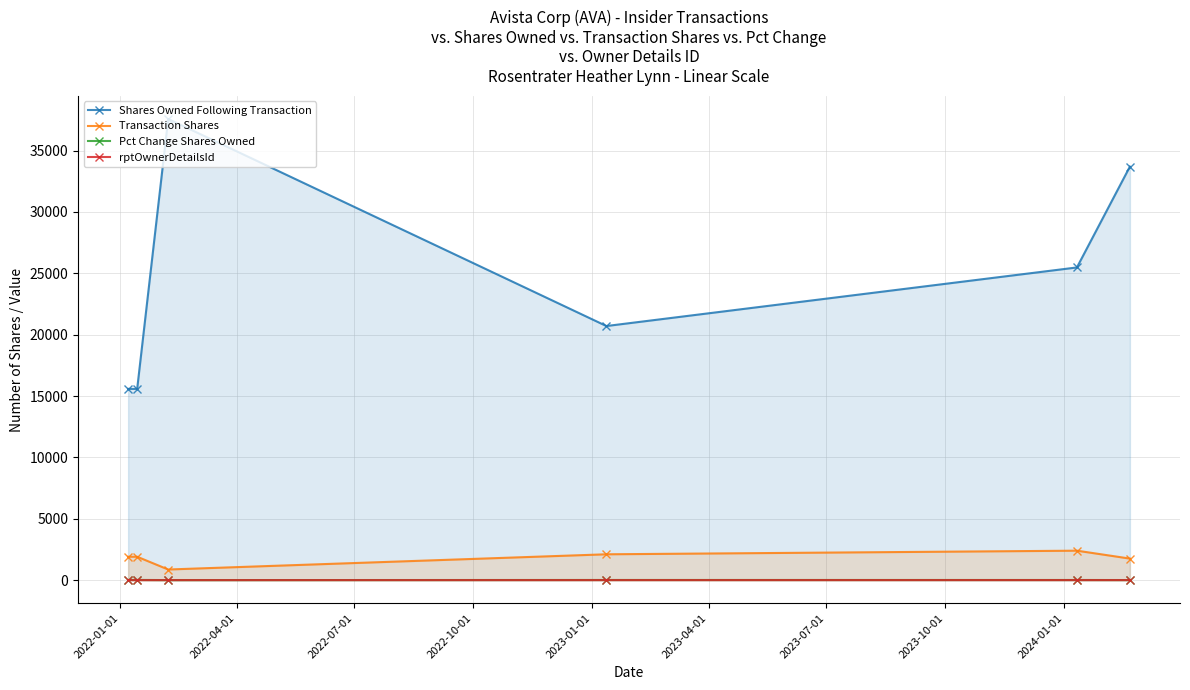

How many lines are shown in the chart?

4